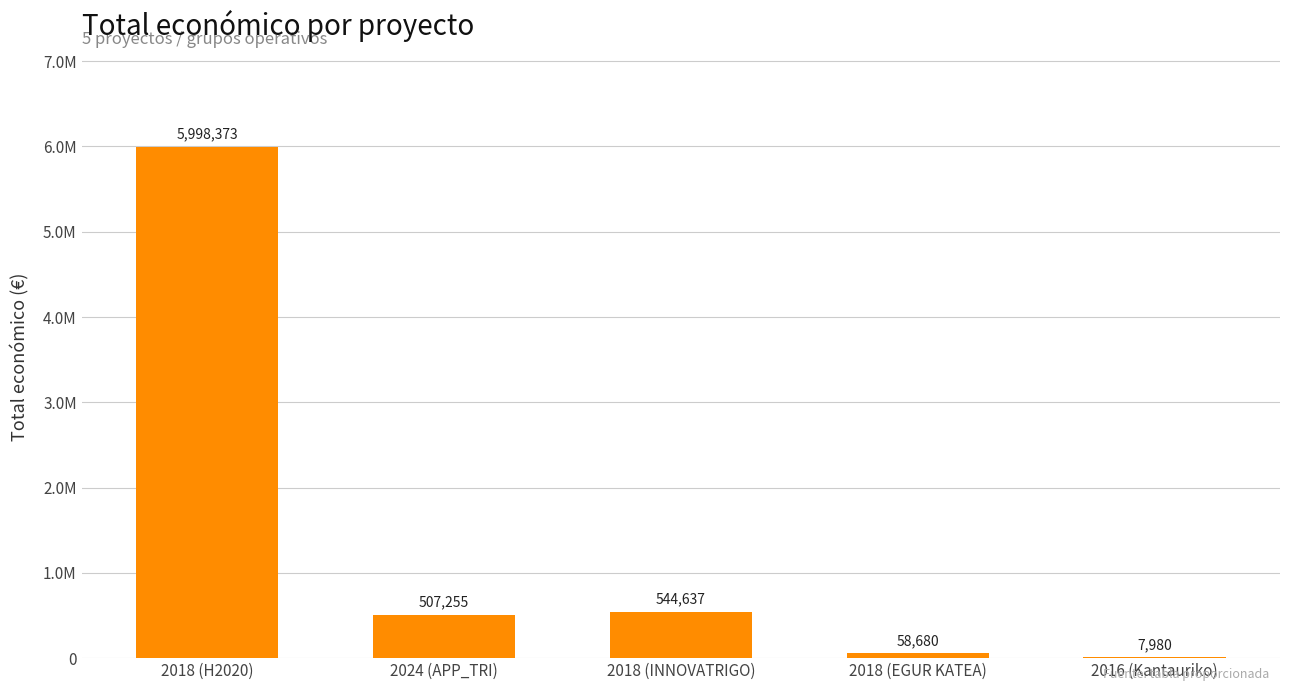

What is the change in value from 2024 (APP_TRI) to 2016 (Kantauriko)?

-499275